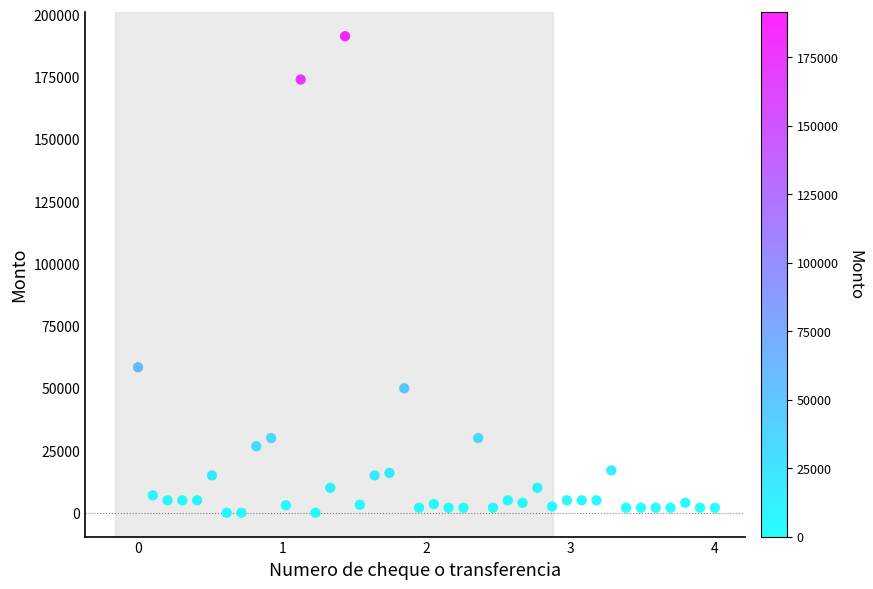

What Y value in the scatter plot is closest to 95700?

58448.6